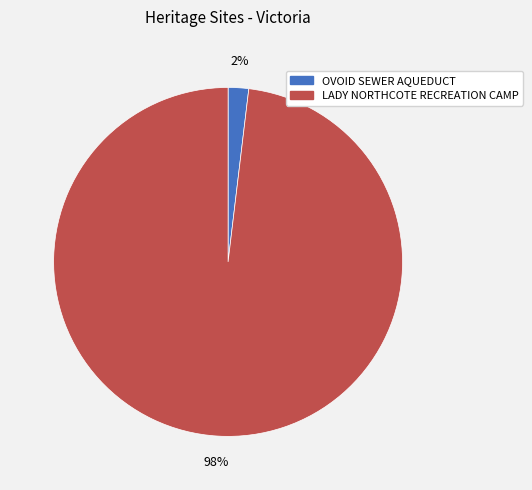

To the nearest percent, what is the average slice percentage?

50%